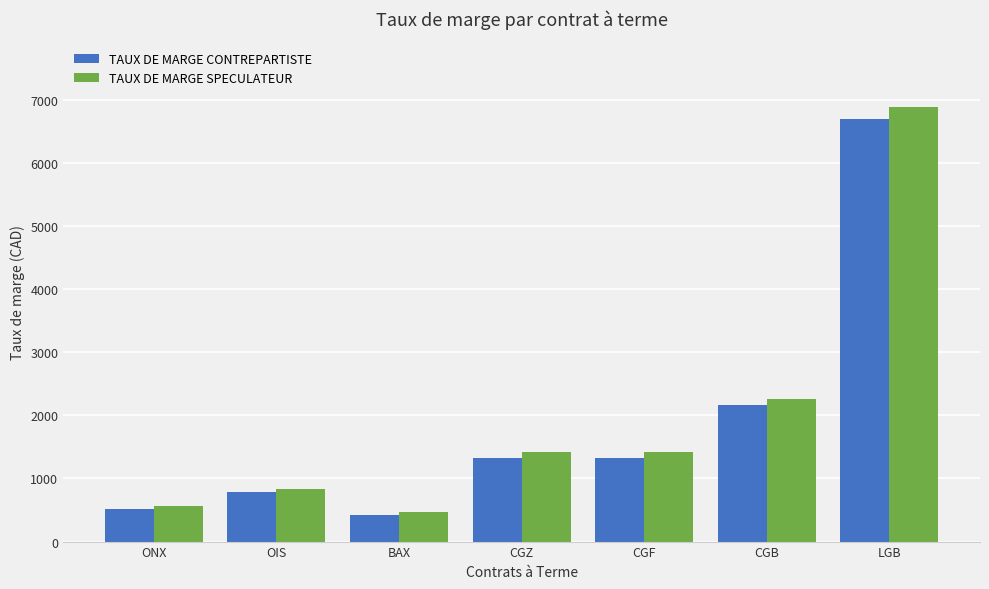

Is the value of TAUX DE MARGE SPECULATEUR at CGZ greater than the value of TAUX DE MARGE CONTREPARTISTE at OIS?

Yes